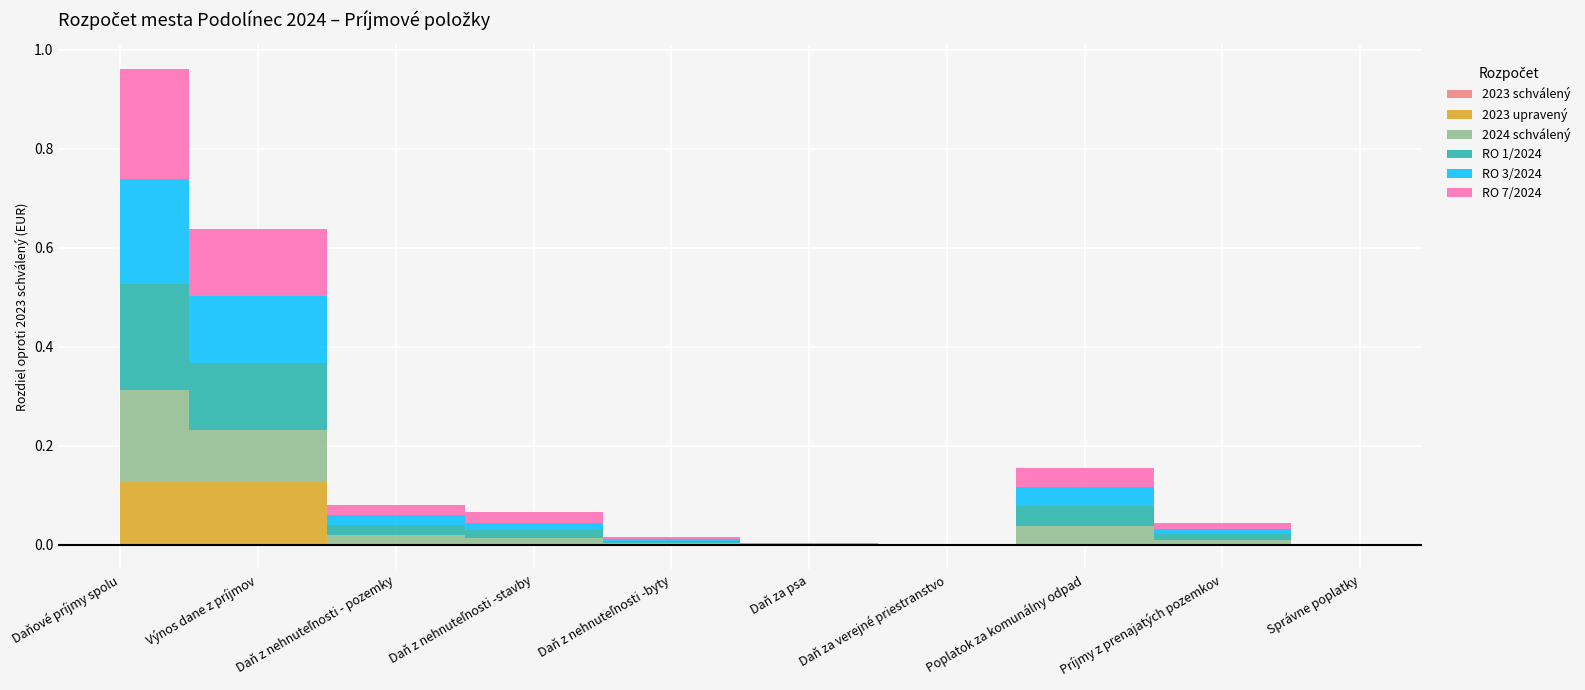

What is the label of the 4th point from the left?

Daň z nehnuteľnosti -stavby